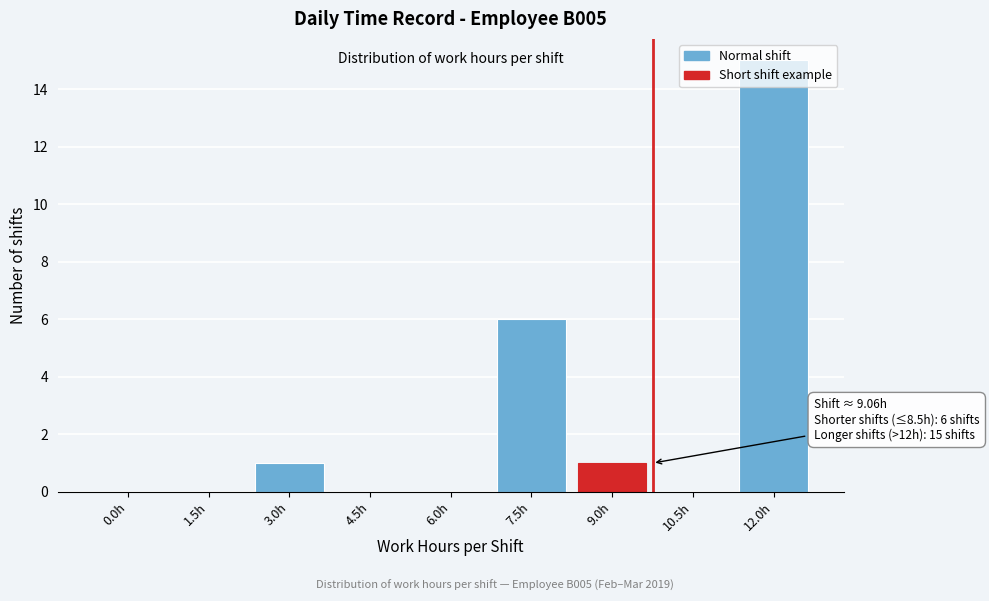

Which category has the highest value across all series?

12.0h